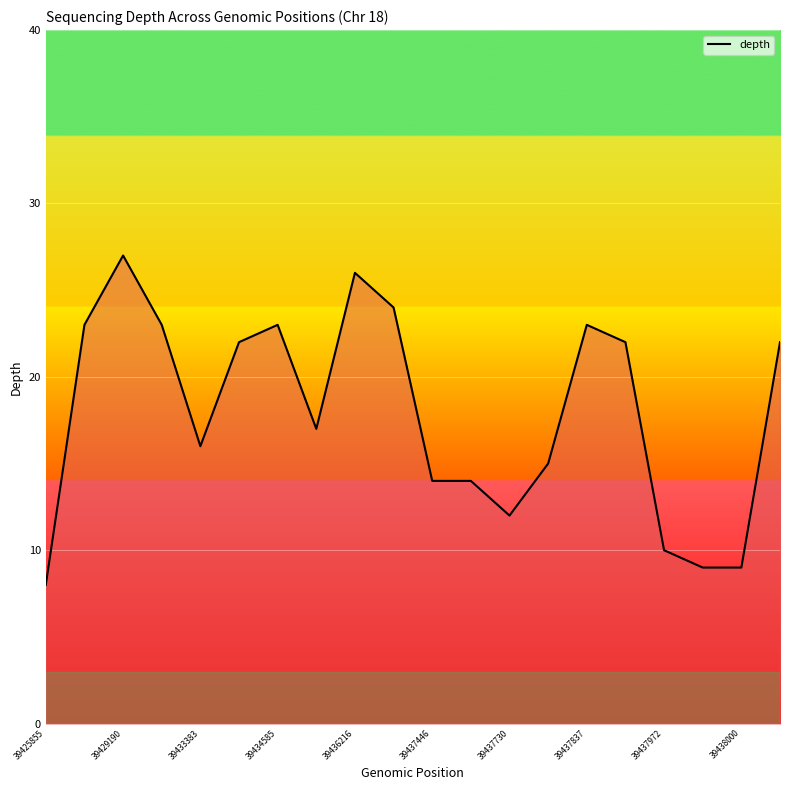

What is the difference between the maximum and minimum values?

19